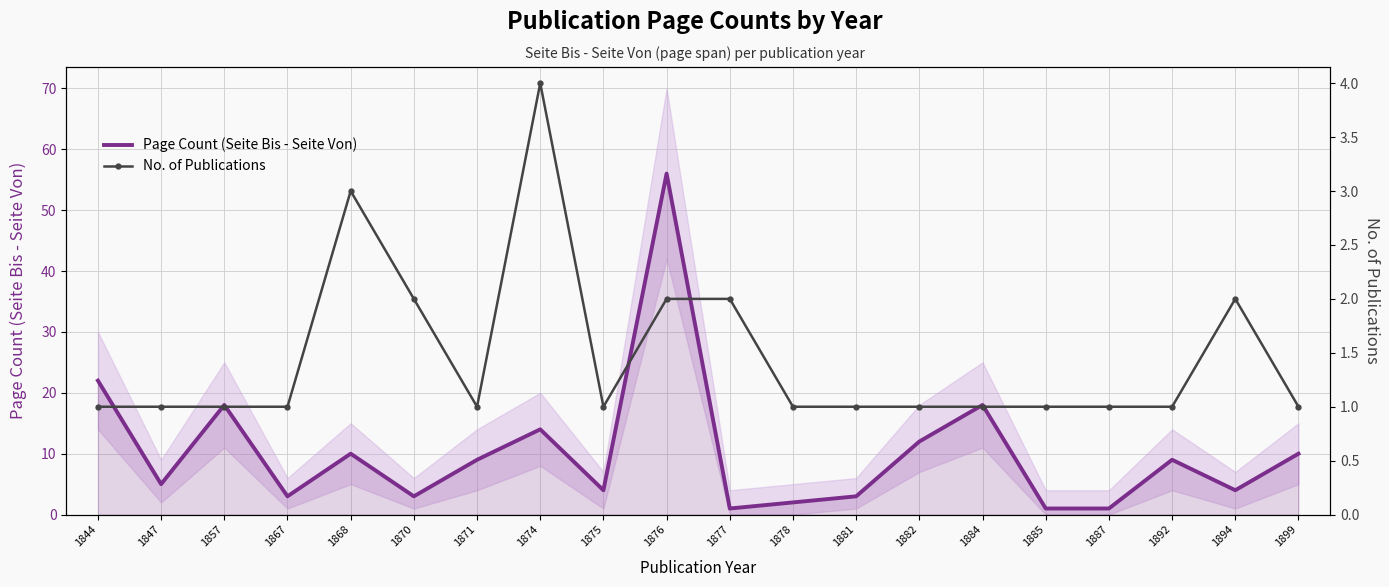

What is the sum of all No. of Publications values?

29